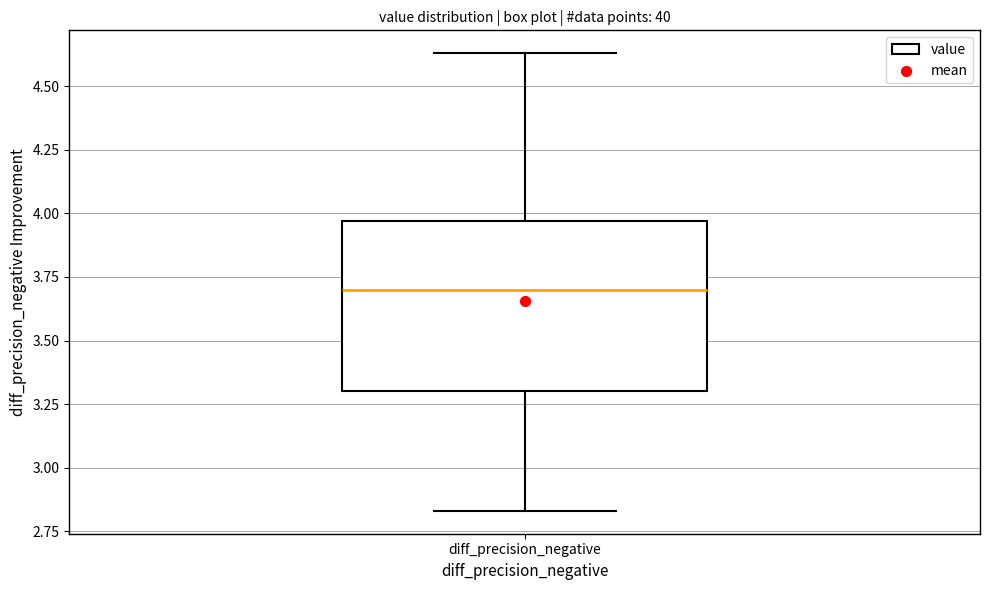

Read this box plot against the y-axis: the position of the median line, the range covered by the box, and the ends of both whiskers. The values are not printed on the chart, so give them approximately, as read against the axis.

median 3.70, box 3.30 to 3.95, whiskers 2.85 to 4.65